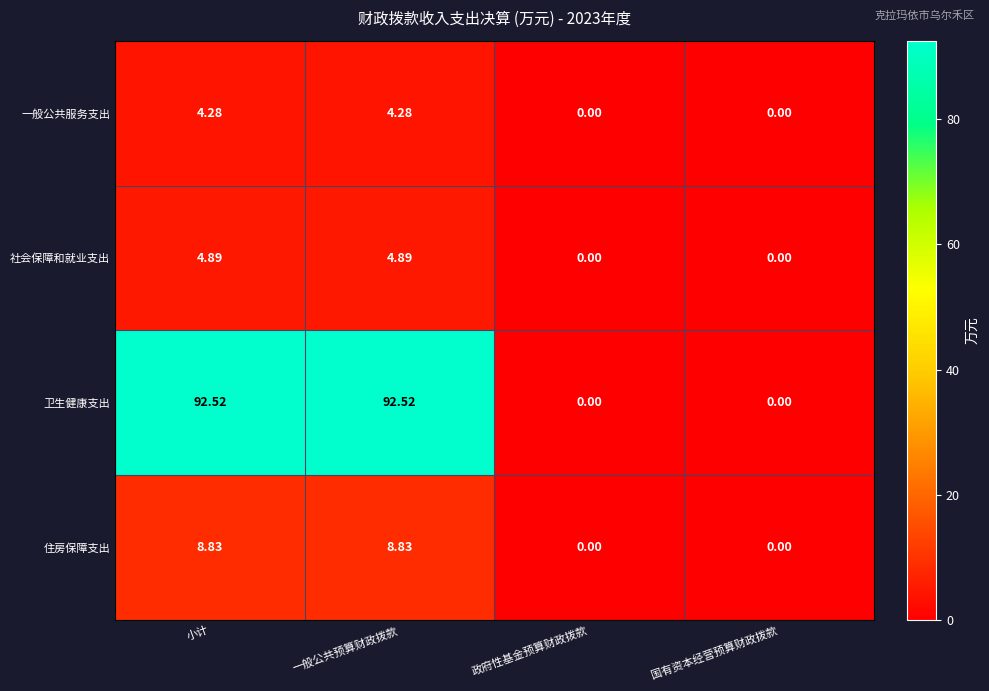

Is the value of 住房保障支出 at 小计 greater than the value of 卫生健康支出 at 一般公共预算财政拨款?

No